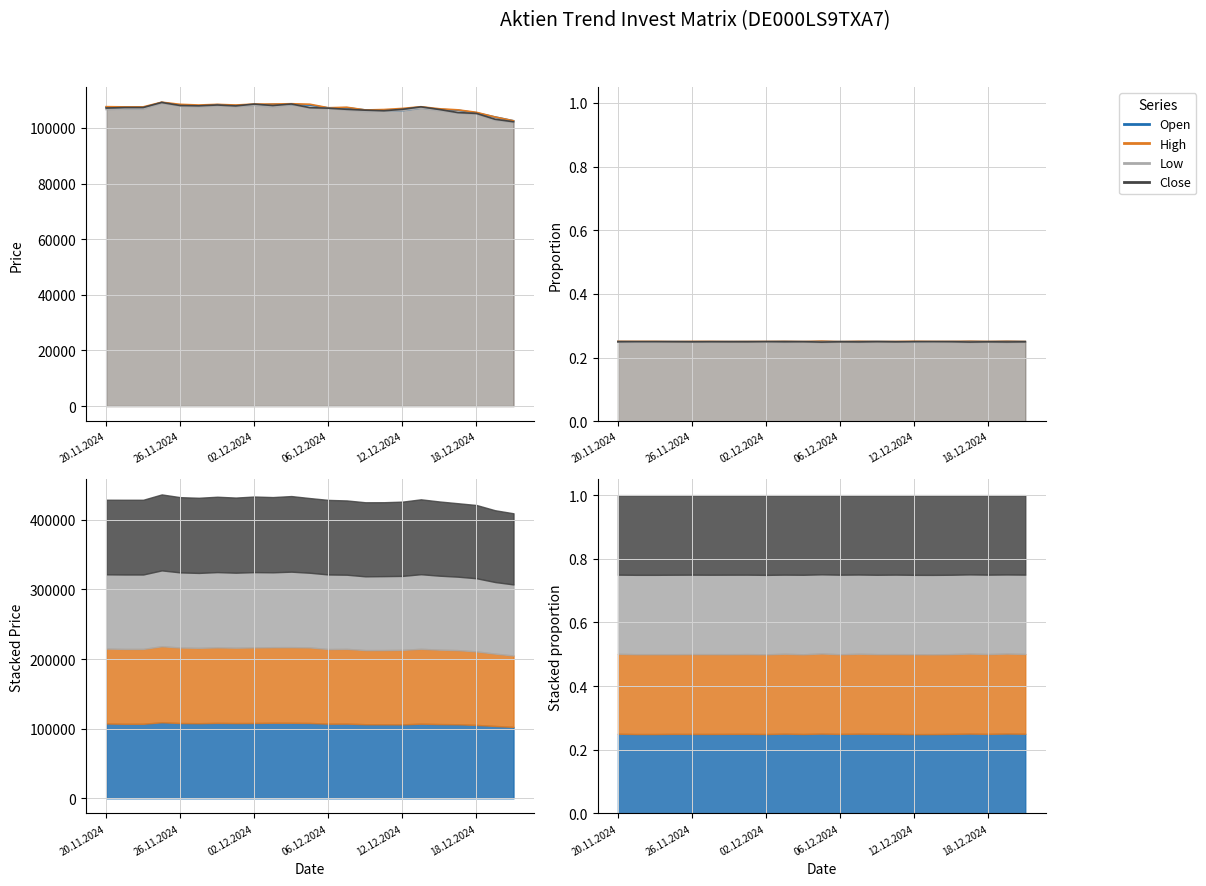

What value does the Open series have at 21.11.2024, to the nearest 100?

107100